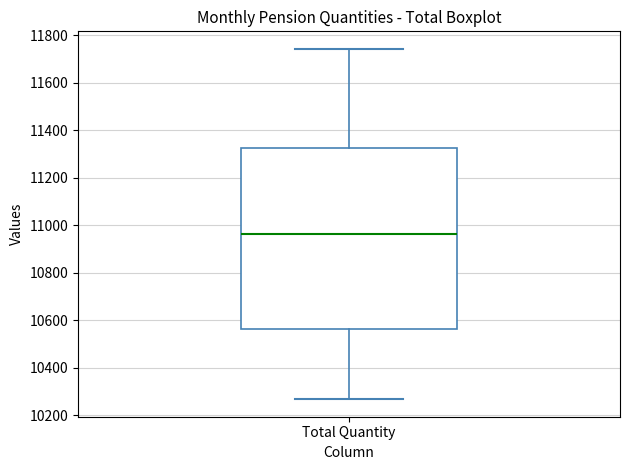

Read this box plot against the y-axis: the position of the median line, the range covered by the box, and the ends of both whiskers. The values are not printed on the chart, so give them approximately, as read against the axis.

median 10960, box 10560 to 11320, whiskers 10260 to 11740